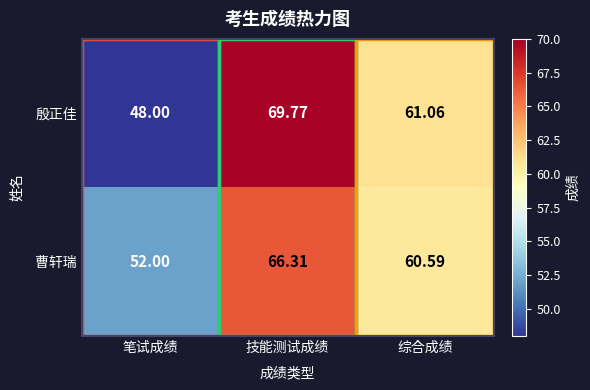

Rank the series by their average value, from lowest to highest.

殷正佳, 曹轩瑞